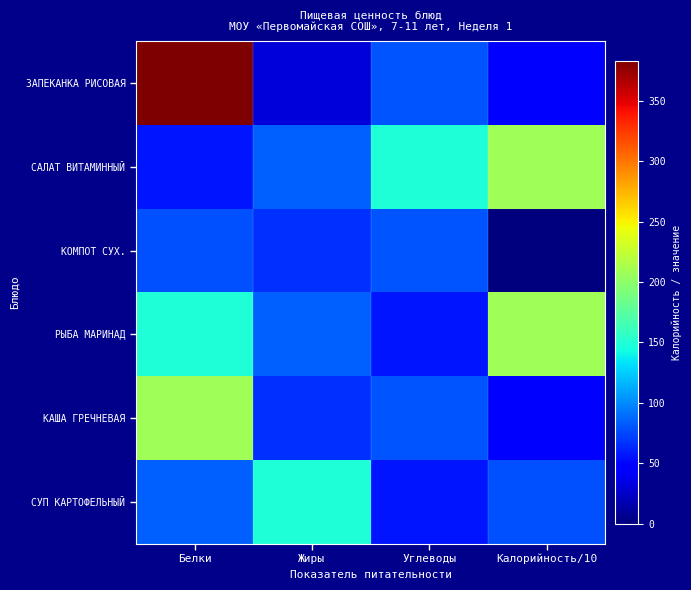

Between Жиры and Калорийность/10, which series saw the biggest shift?

САЛАТ ВИТАМИННЫЙ